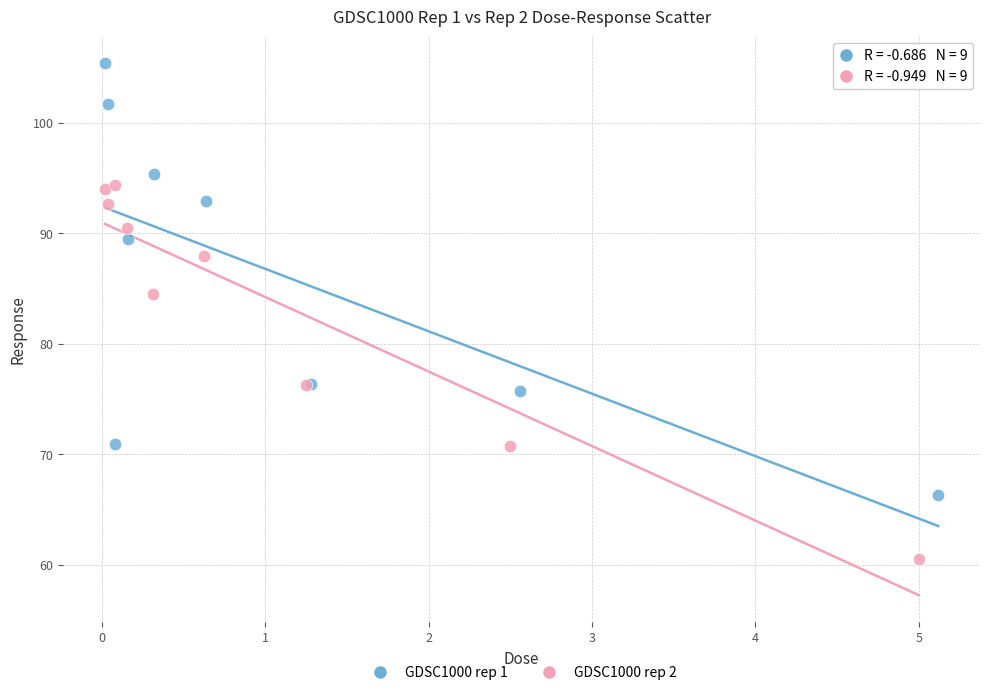

Which series reaches the maximum Y coordinate?

GDSC1000 rep 1